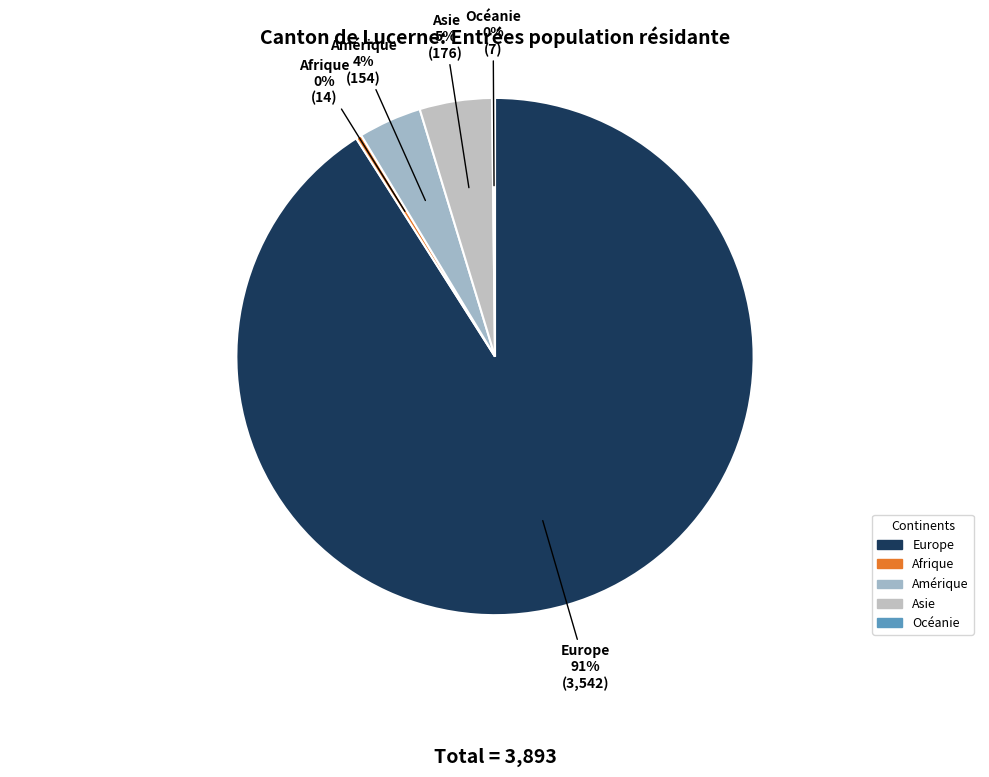

True or false: Europe accounts for 81% of the total.

False